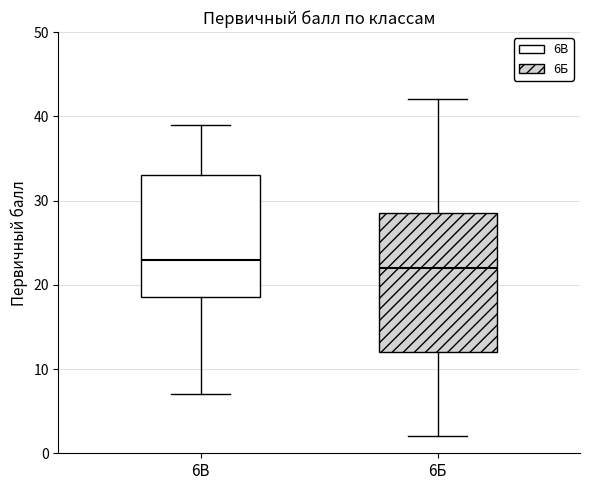

Reading left to right, read every box against the y-axis: the position of its median line, the range the box covers, and the ends of its whiskers. The values are not printed on the chart, so give them approximately, as read against the axis.

6В: median 23, box 19 to 33, whiskers 7 to 39
6Б: median 22, box 12 to 29, whiskers 2 to 42